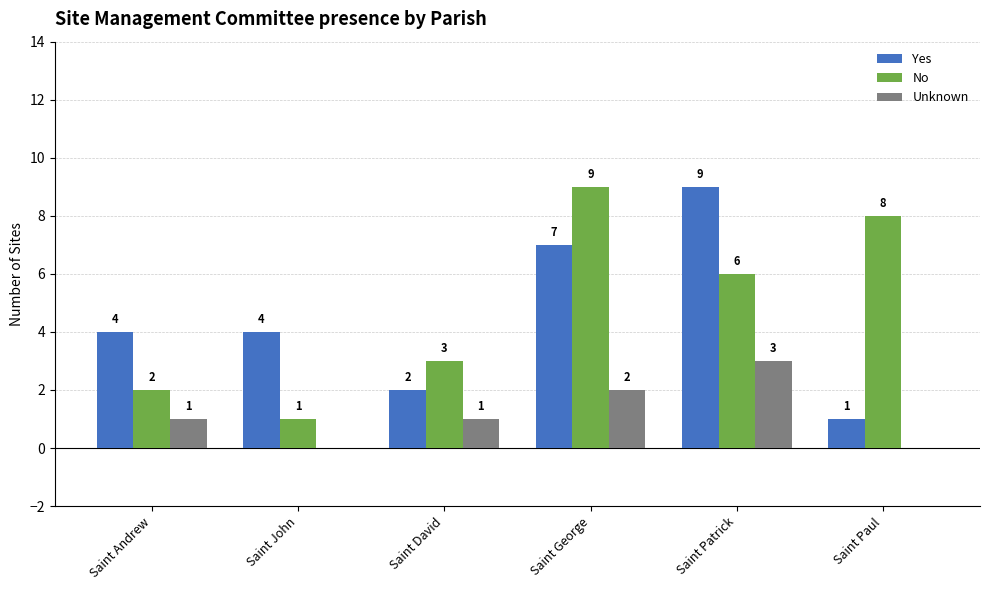

Where is No nearest to the value 5?

Saint Patrick